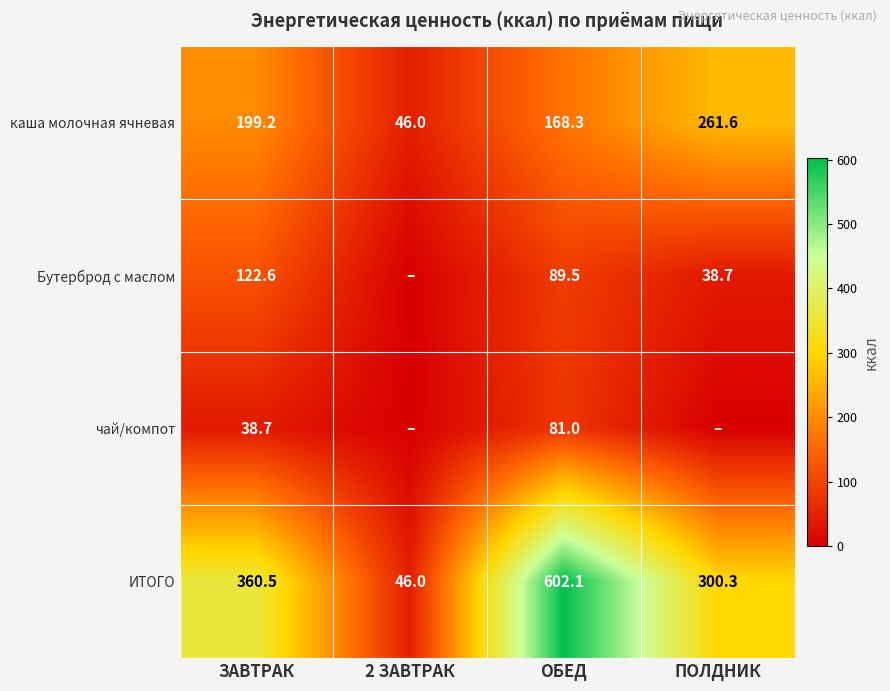

True or false: ИТОГО has a value of 598.0 at ЗАВТРАК.

False